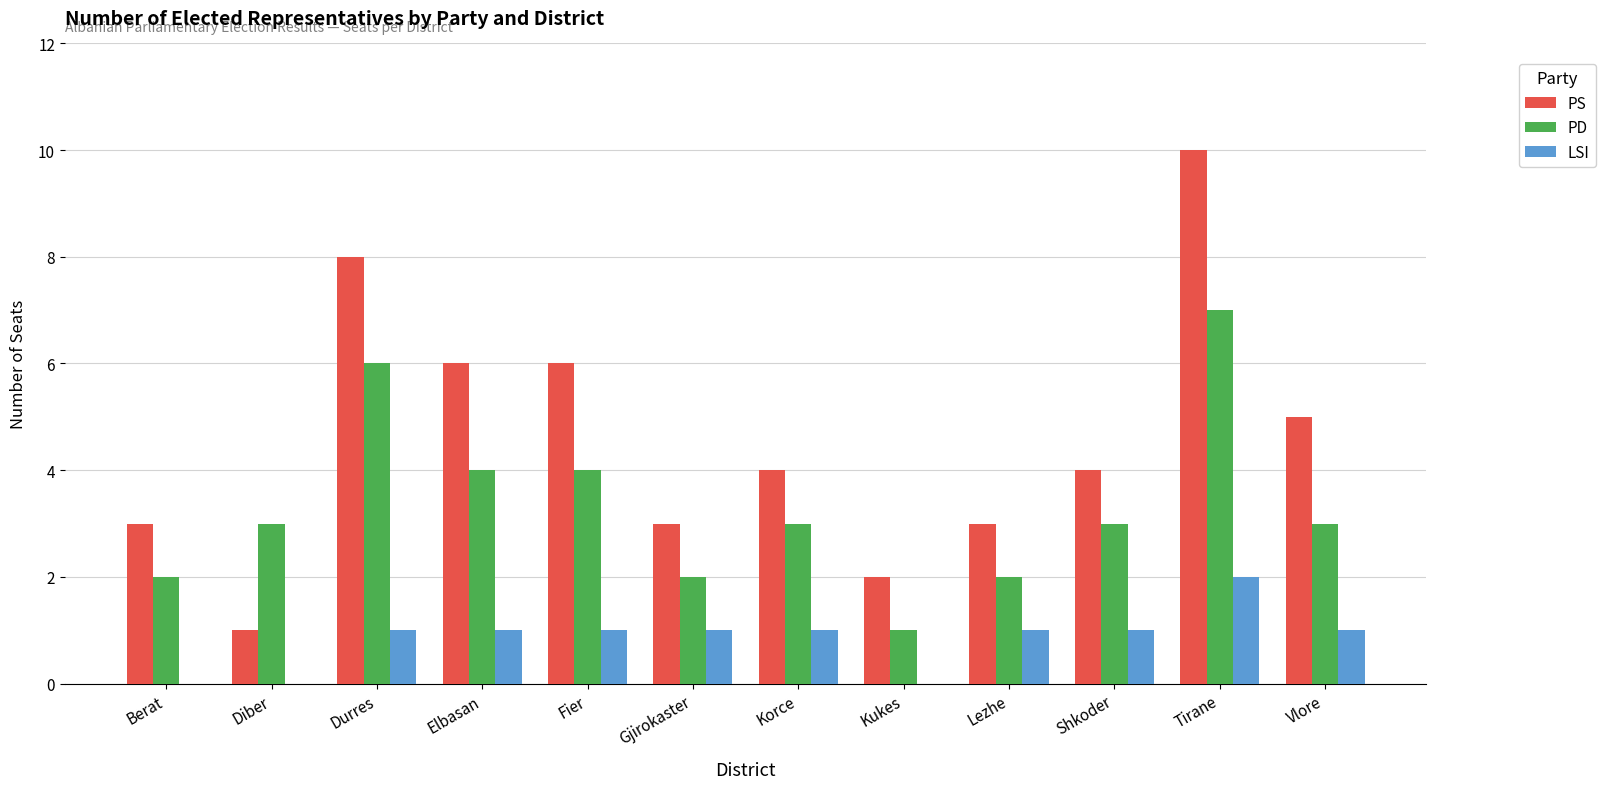

Between Berat and Durres, which series saw the biggest shift?

PS